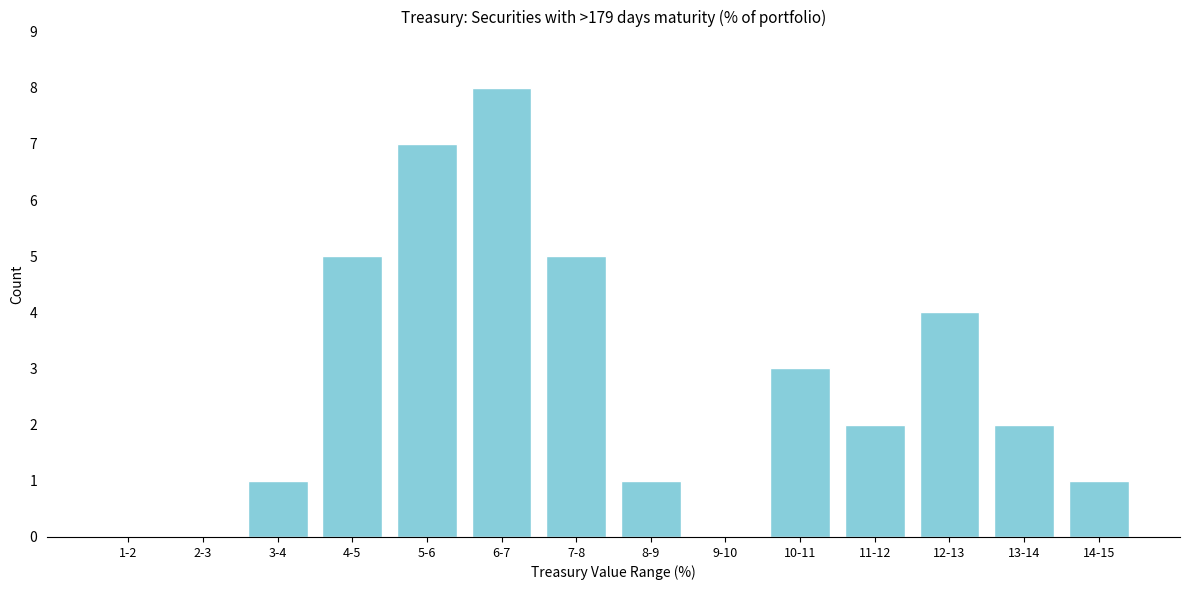

Reading left to right, list all the values displayed in this chart.

1-2=0	2-3=0	3-4=1	4-5=5	5-6=7	6-7=8	7-8=5	8-9=1	9-10=0	10-11=3	11-12=2	12-13=4	13-14=2	14-15=1